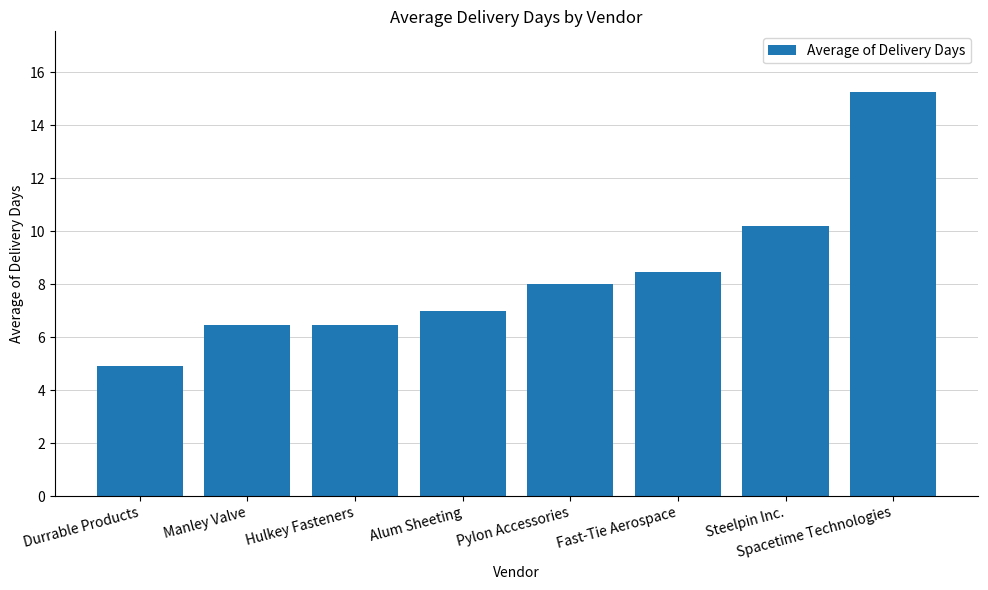

What is the smallest value displayed?

4.9